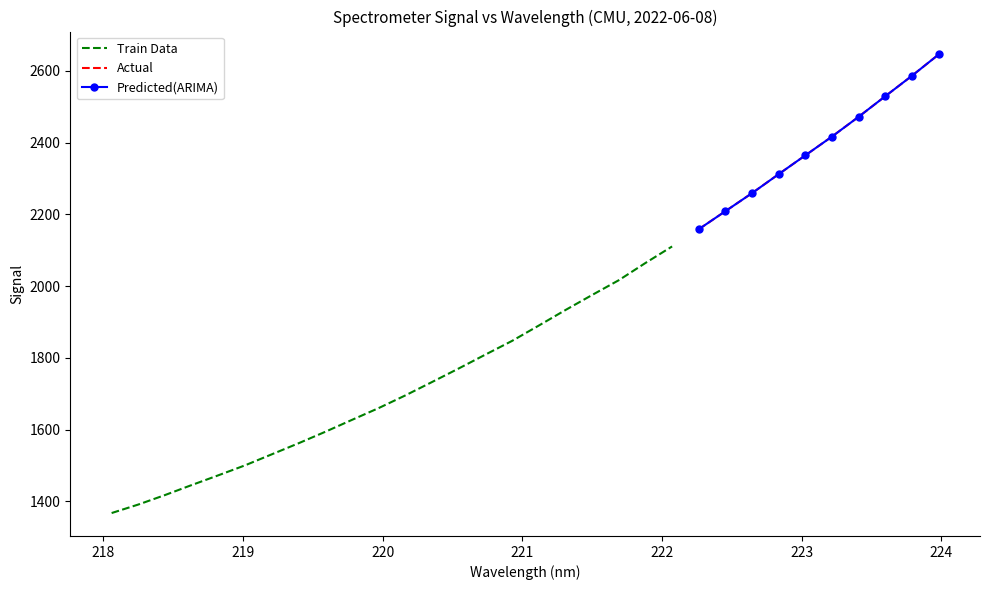

Reading left to right, transcribe all the data shown in this chart.

1367.8	1391.5	1418.0	1445.9	1473.1	1500.9	1531.6	1562.3	1594.2	1627.5	1660.3	1695.7	1733.0	1770.7	1809.4	1847.6	1890.3	1933.6	1975.5	2016.7	2064.8	2110.9	2158.9	2209.2	2259.6	2312.5	2364.9	2417.3	2472.4	2529.7	2586.7	2645.9